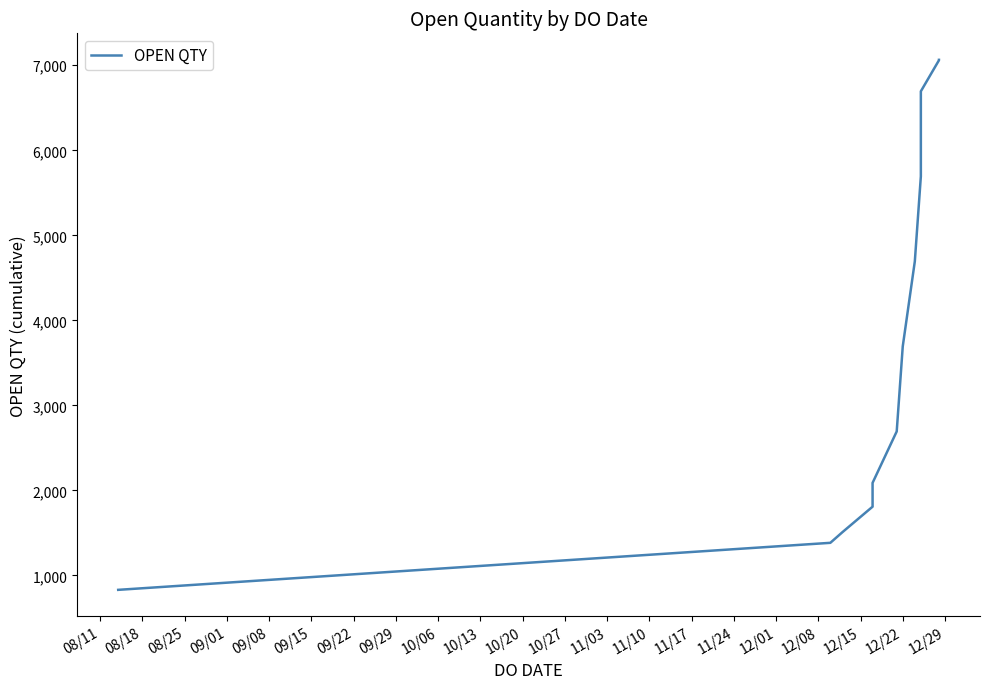

Reading right to left, extract all data points from this chart.

7064	7059	6694	5694	4694	3694	2694	2089	1809	1509	1384	831